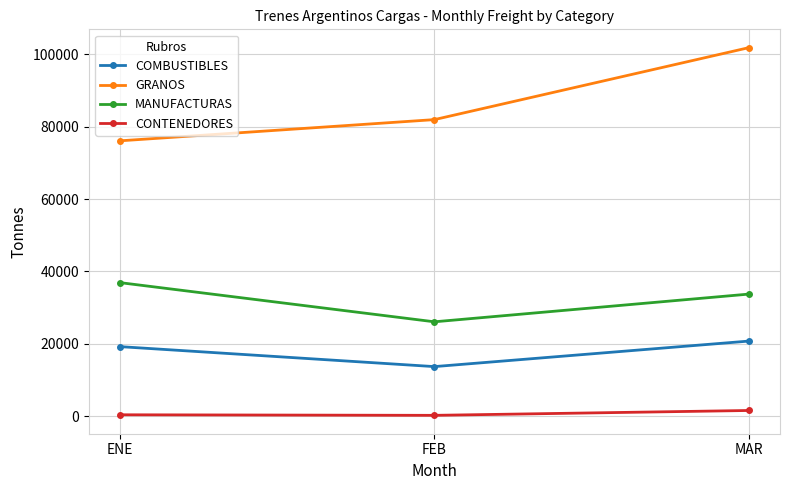

What are all the series names shown in the legend?

COMBUSTIBLES, GRANOS, MANUFACTURAS, CONTENEDORES